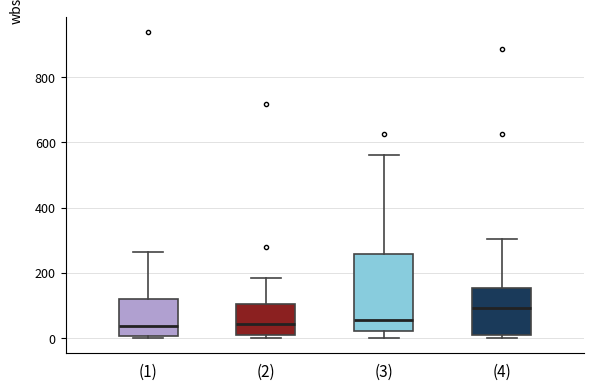

Which box has the highest median line?

(4)